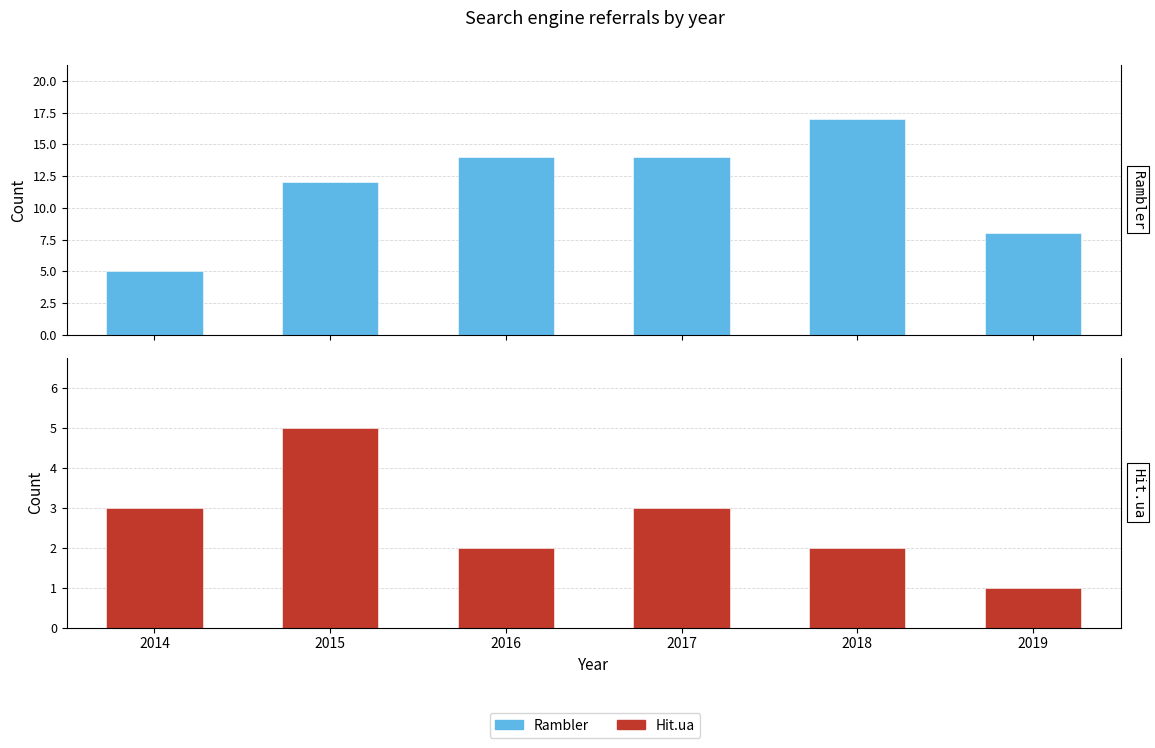

What is the average value of the Rambler series?

12